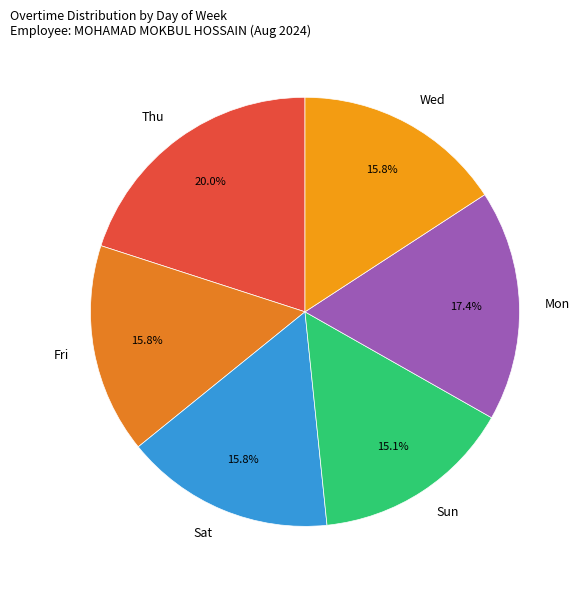

How many slices are in this pie chart?

6